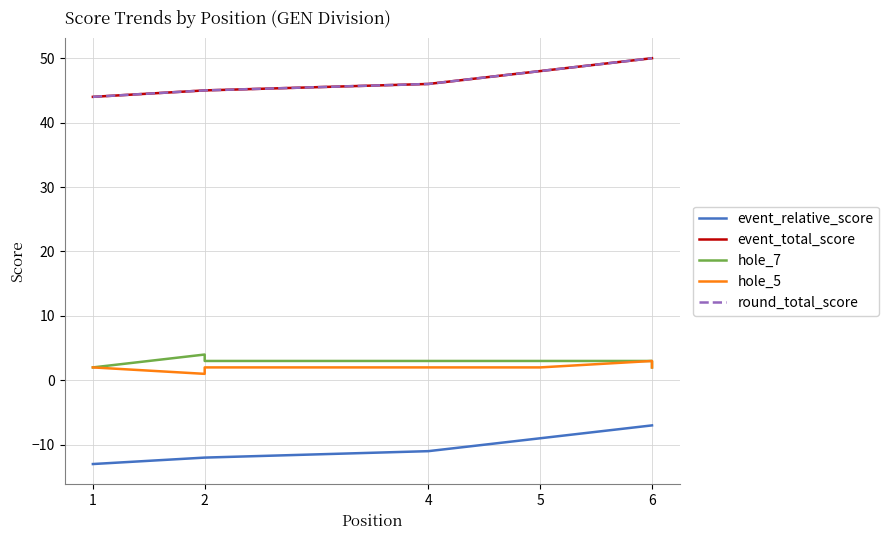

The value of hole_7 at 2 is 4. True or false?

True